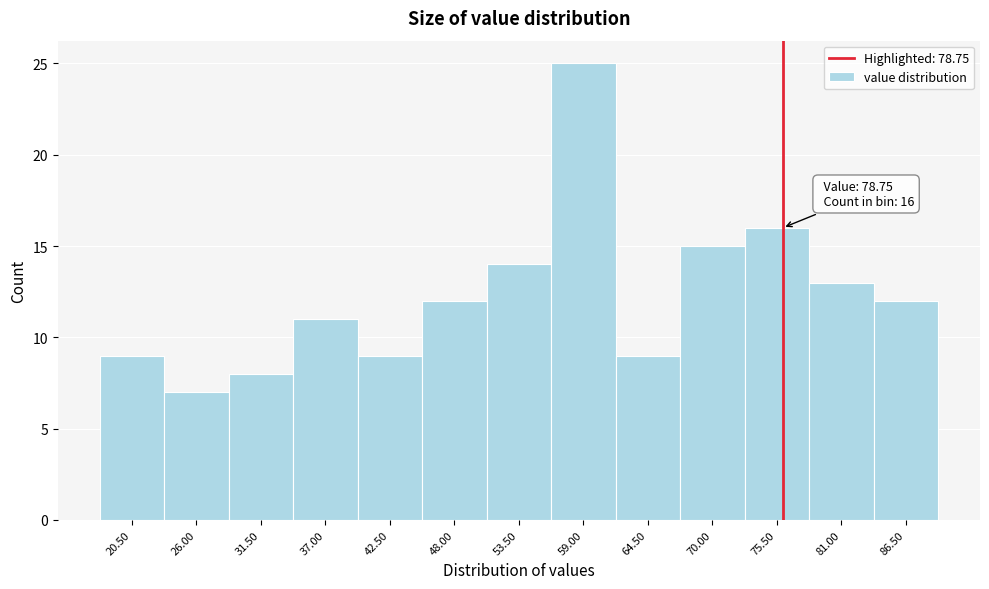

Reading right to left, transcribe all the data shown in this chart.

12	13	16	15	9	25	14	12	9	11	8	7	9